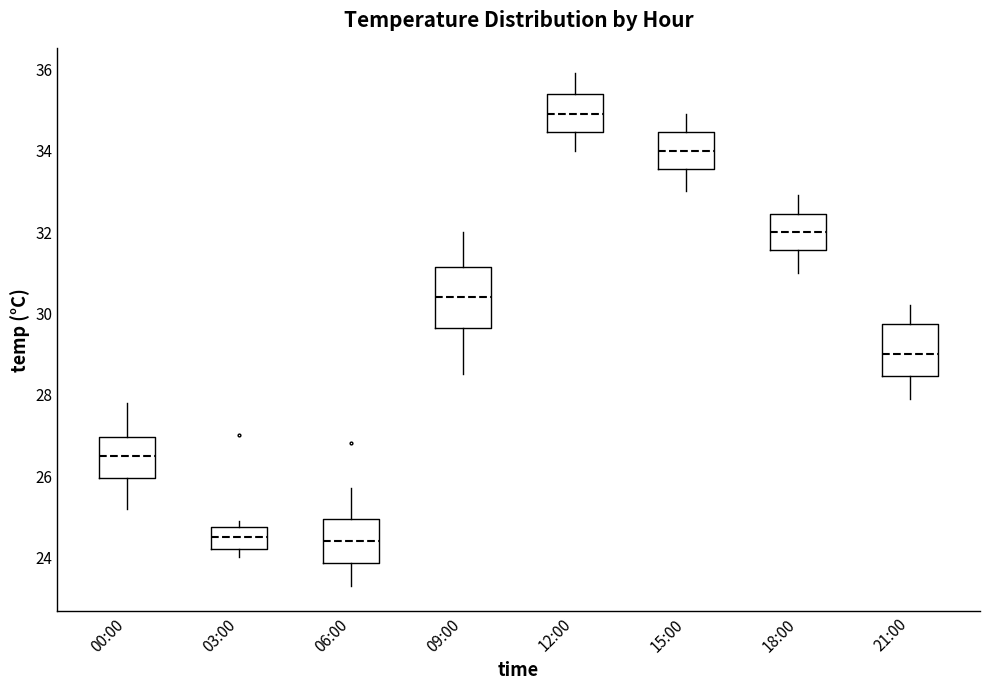

Reading left to right, read every box against the y-axis: the position of its median line, the range the box covers, and the ends of its whiskers. The values are not printed on the chart, so give them approximately, as read against the axis.

00:00: median 26.6, box 26.0 to 27.0, whiskers 25.2 to 27.8
03:00: median 24.6, box 24.2 to 24.8, whiskers 24.0 to 25.0
06:00: median 24.4, box 23.8 to 25.0, whiskers 23.4 to 25.8
09:00: median 30.4, box 29.6 to 31.2, whiskers 28.6 to 32.0
12:00: median 35.0, box 34.4 to 35.4, whiskers 34.0 to 36.0
15:00: median 34.0, box 33.6 to 34.4, whiskers 33.0 to 35.0
18:00: median 32.0, box 31.6 to 32.4, whiskers 31.0 to 33.0
21:00: median 29.0, box 28.4 to 29.8, whiskers 28.0 to 30.2